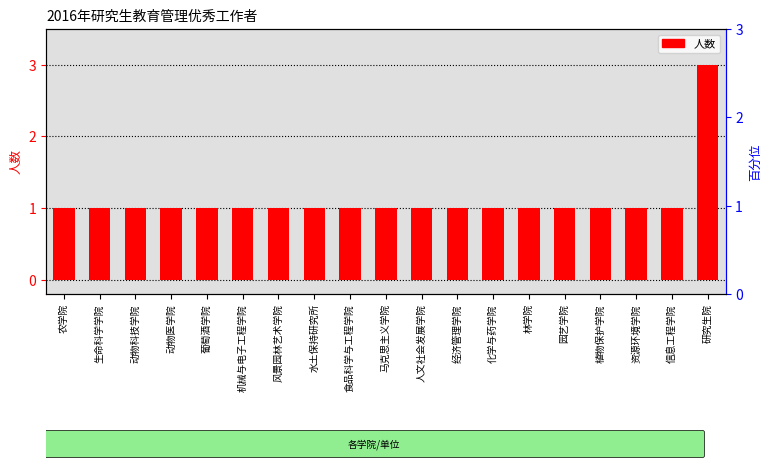

Reading left to right, what are all the values shown in this chart?

1	1	1	1	1	1	1	1	1	1	1	1	1	1	1	1	1	1	3